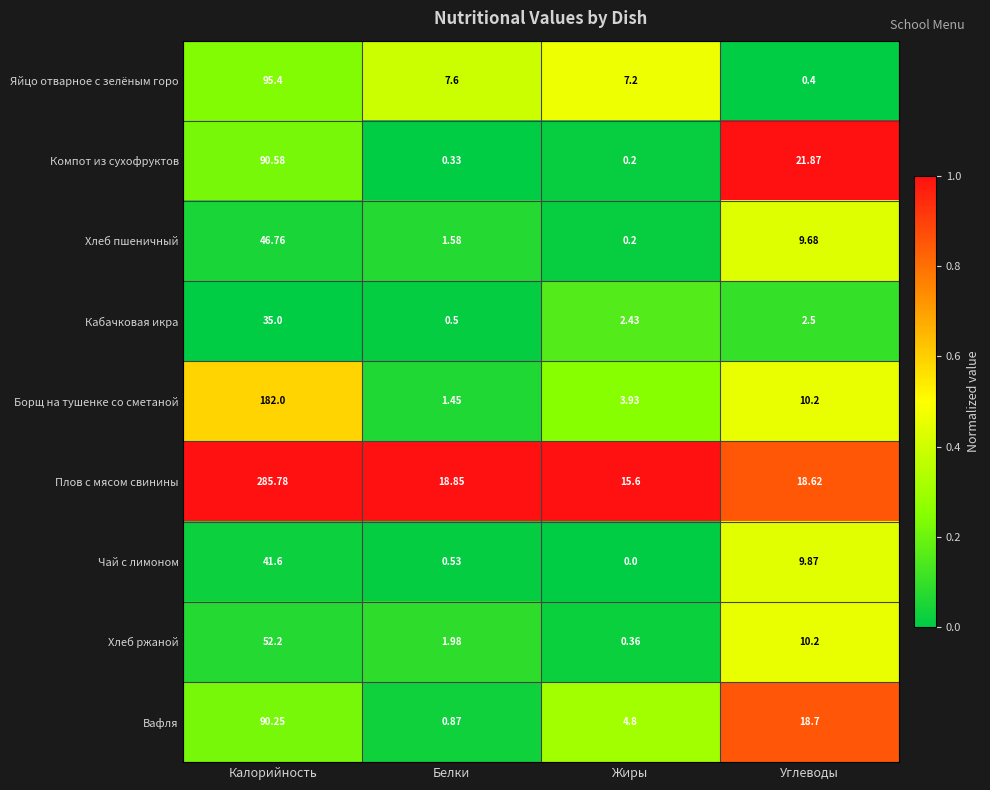

Which series has the largest range (max minus min)?

Плов с мясом свинины